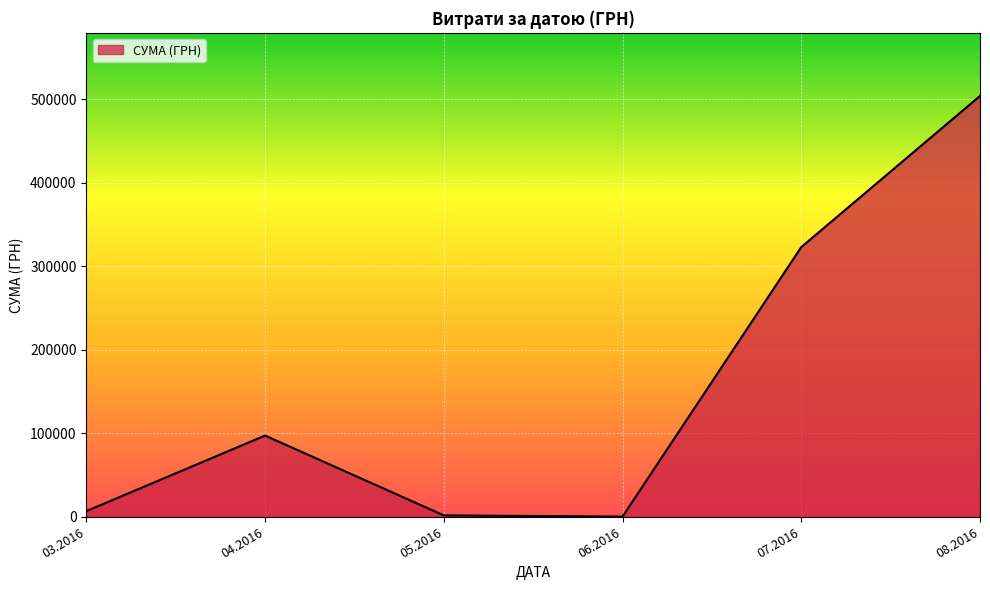

What is the change in value from 04.2016 to 08.2016?

+406795.8